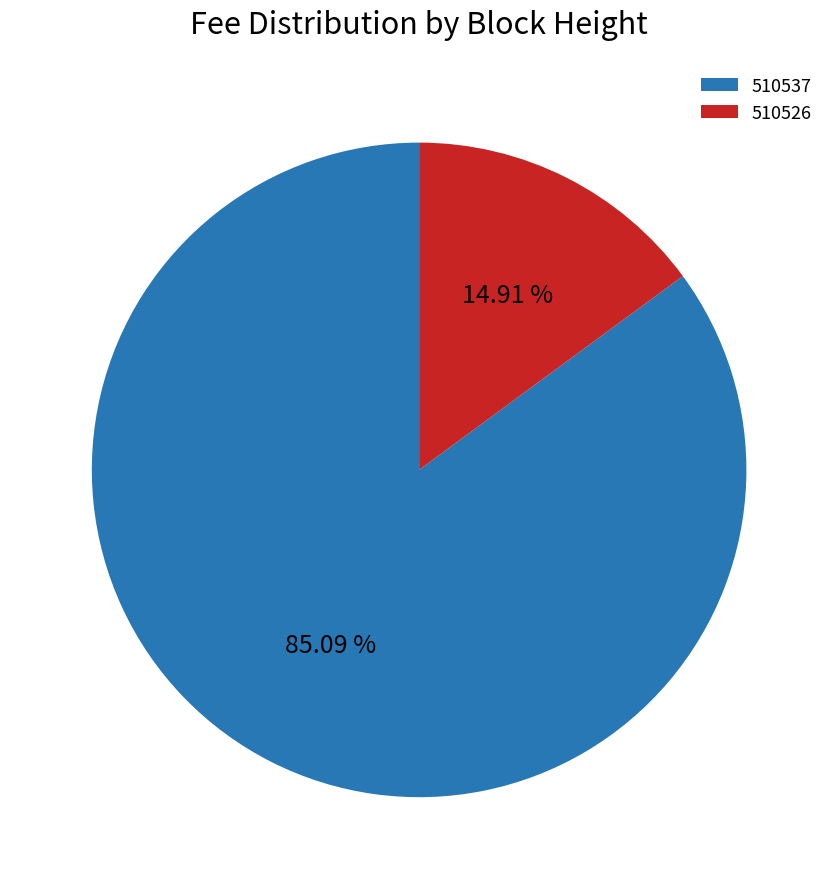

Which has a higher value, 510526 or 510537?

510537